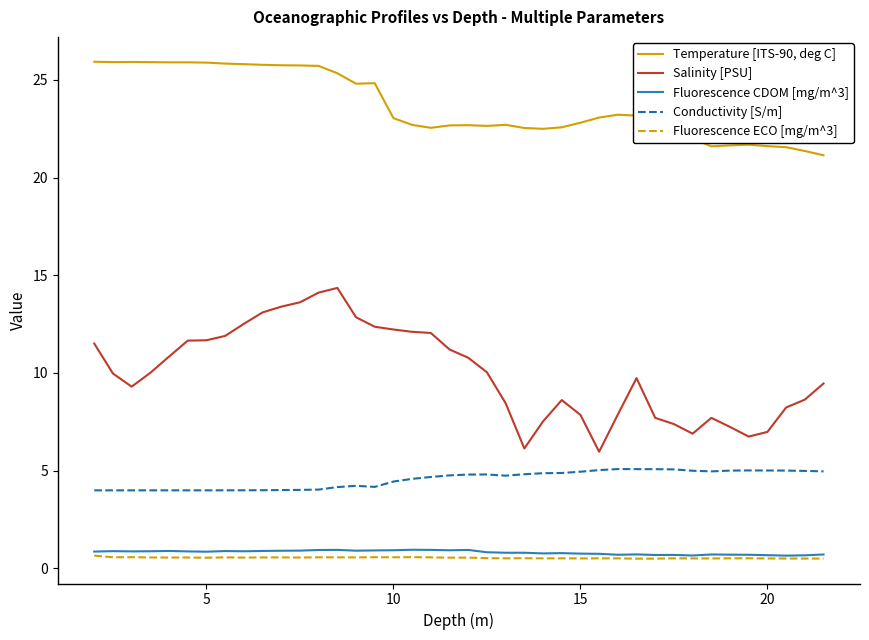

How many lines are shown in the chart?

5